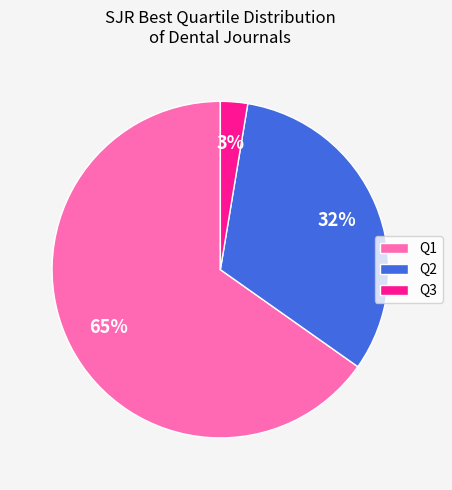

The Q1 slice represents 65% of the pie. True or false?

True